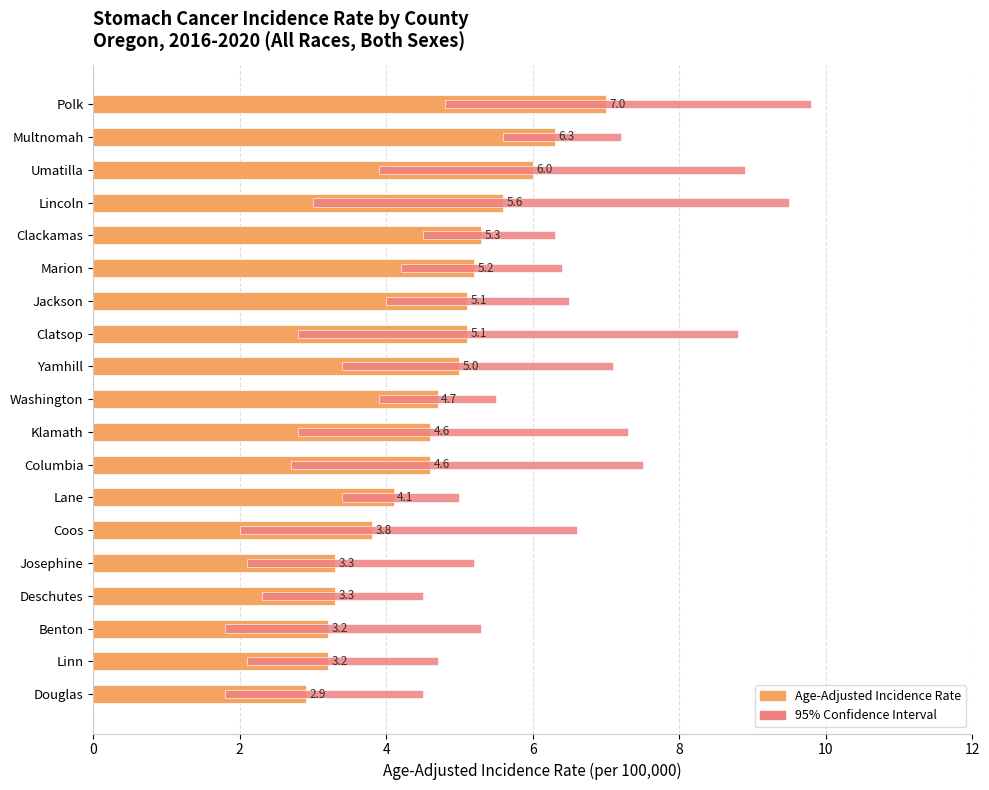

What is the average value of the 95% Confidence Interval series?

3.4